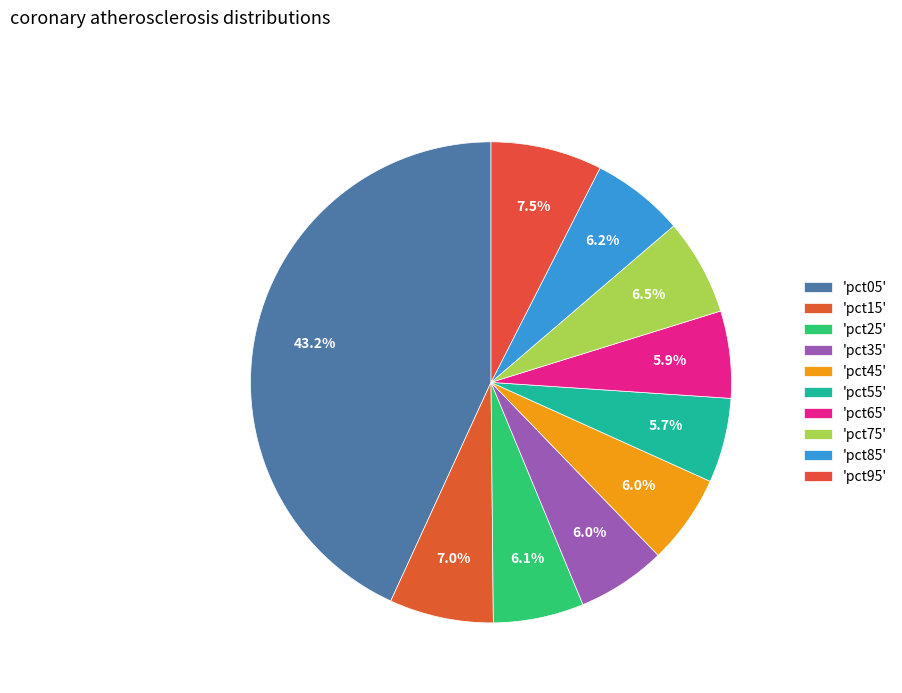

Which category has the biggest portion of the pie?

pct05